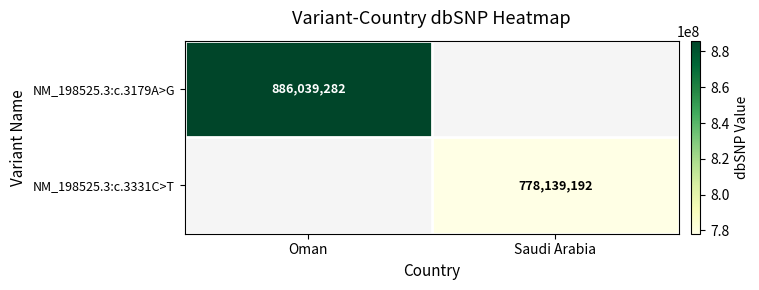

True or false: NM_198525.3:c.3331C>T has a value of 1221254809 at Saudi Arabia.

False